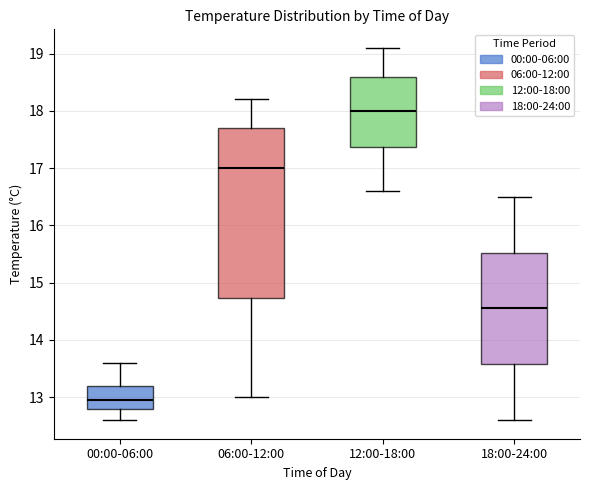

Where does the lower whisker of the box for 12:00-18:00 end on the y-axis? The values are not printed on the chart, so give them approximately, as read against the axis.

16.6